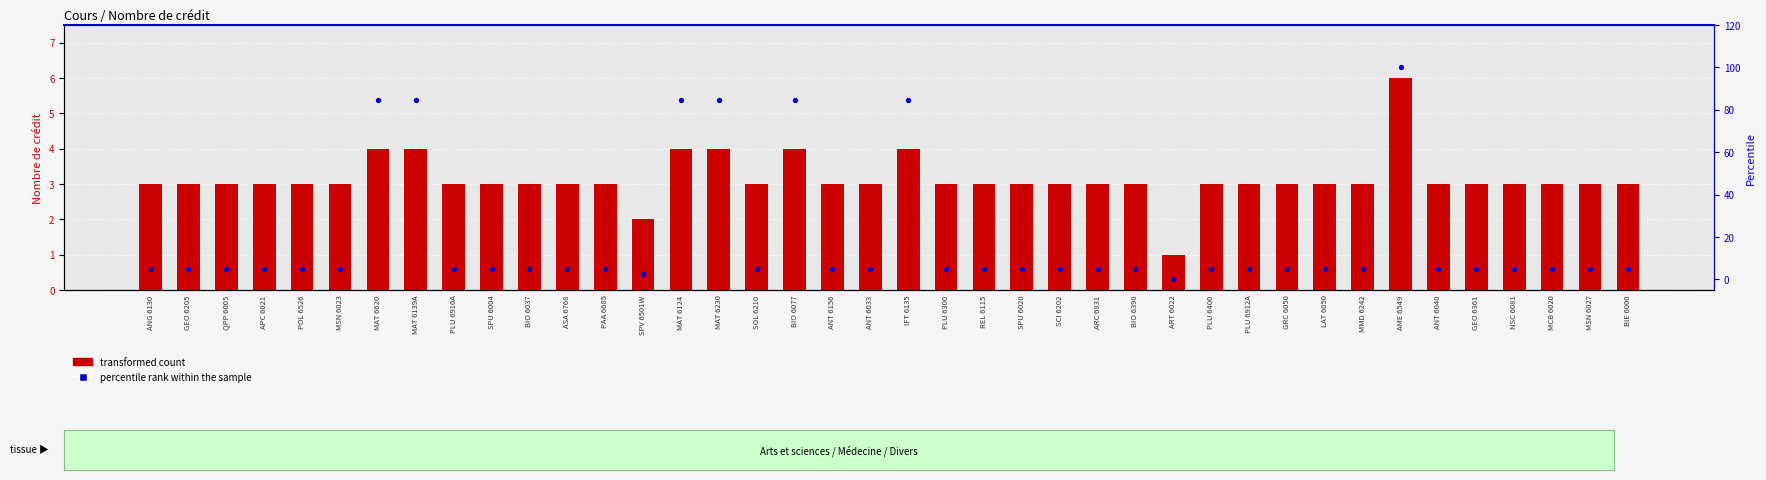

Which series has the largest Y range (max minus min)?

percentile rank within the sample